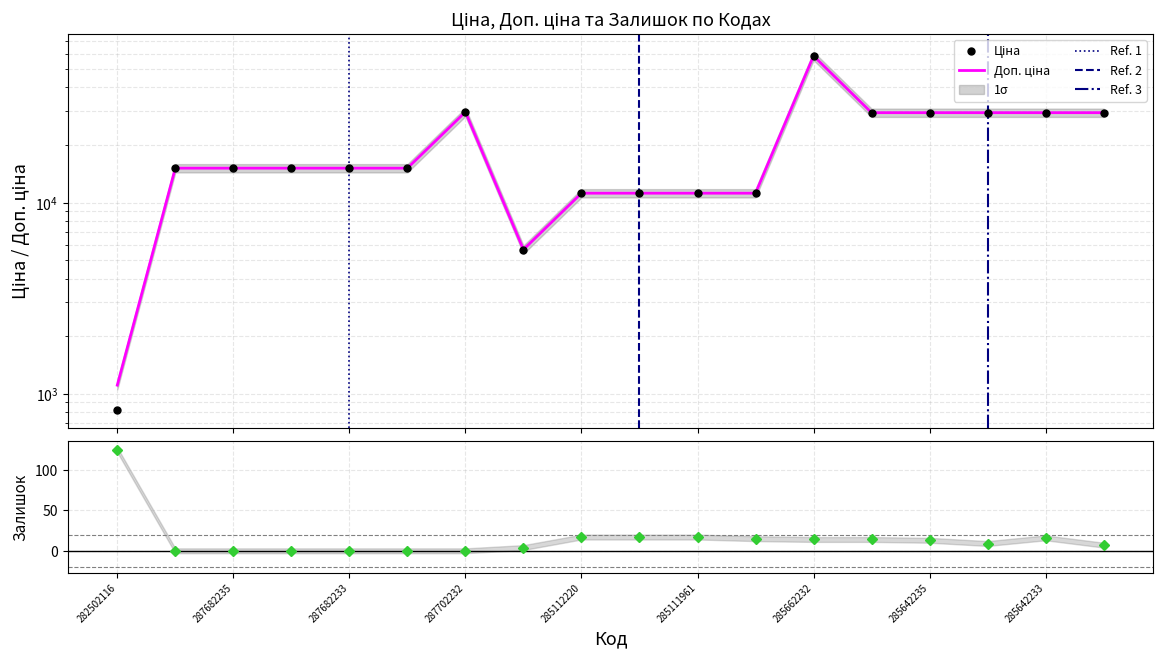

Which has a higher value, 285642236 or 285642234?

285642236